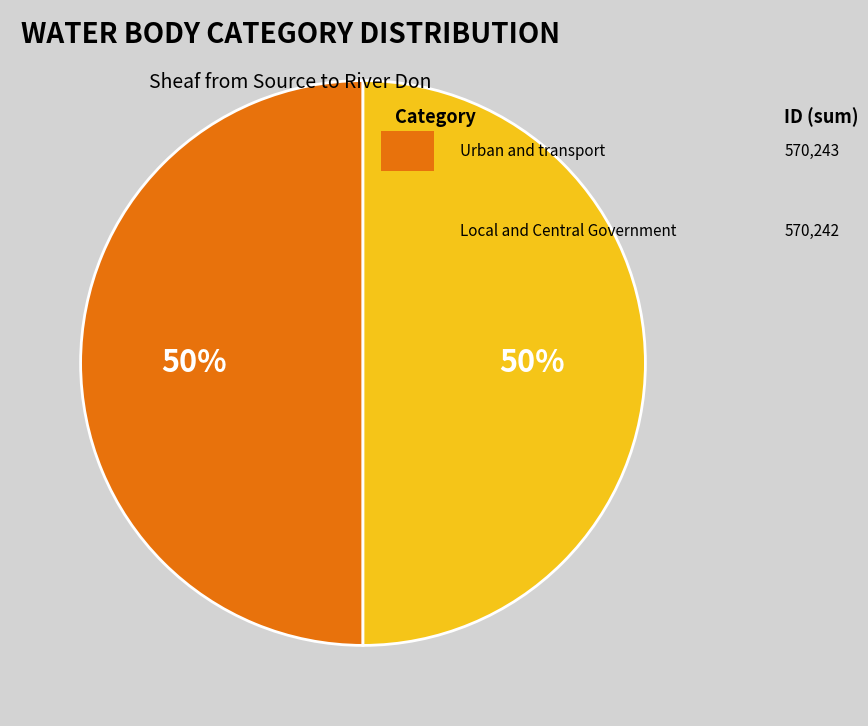

To the nearest percent, what is the average slice percentage?

50%